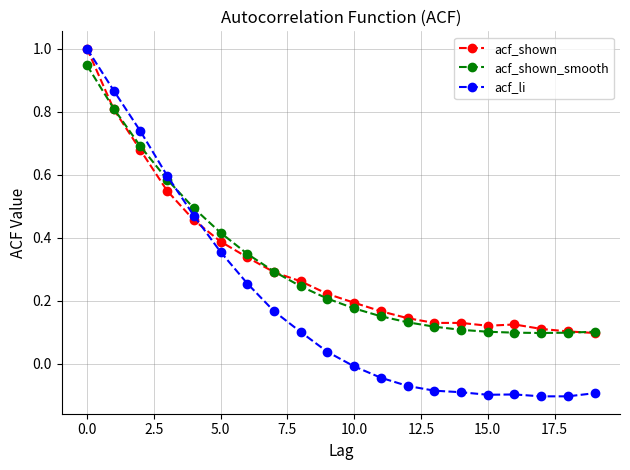

Count the acf_shown values in the range 0 to 1.

20